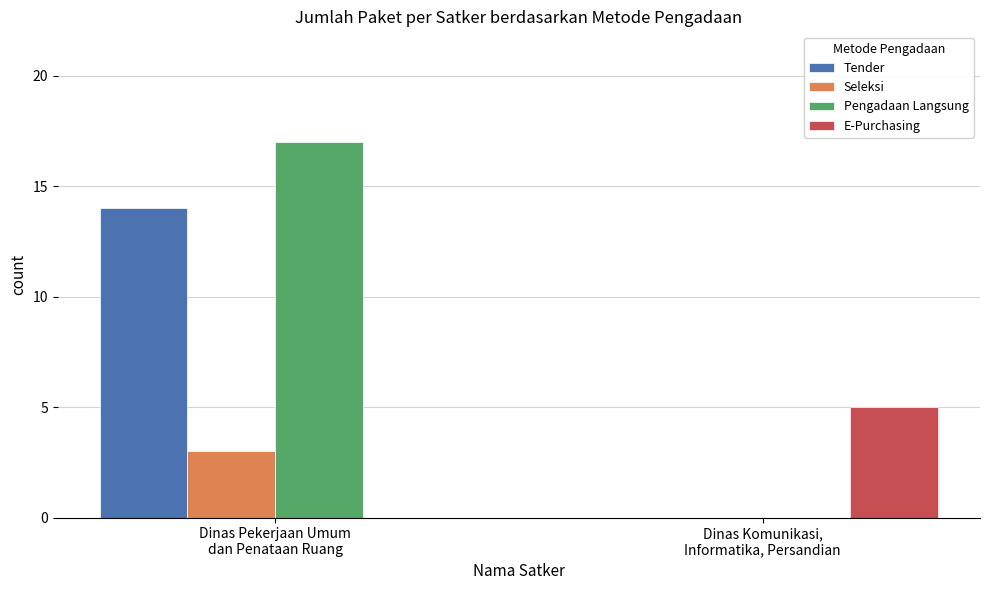

Where is E-Purchasing nearest to the value 2?

Dinas Pekerjaan Umum
dan Penataan Ruang